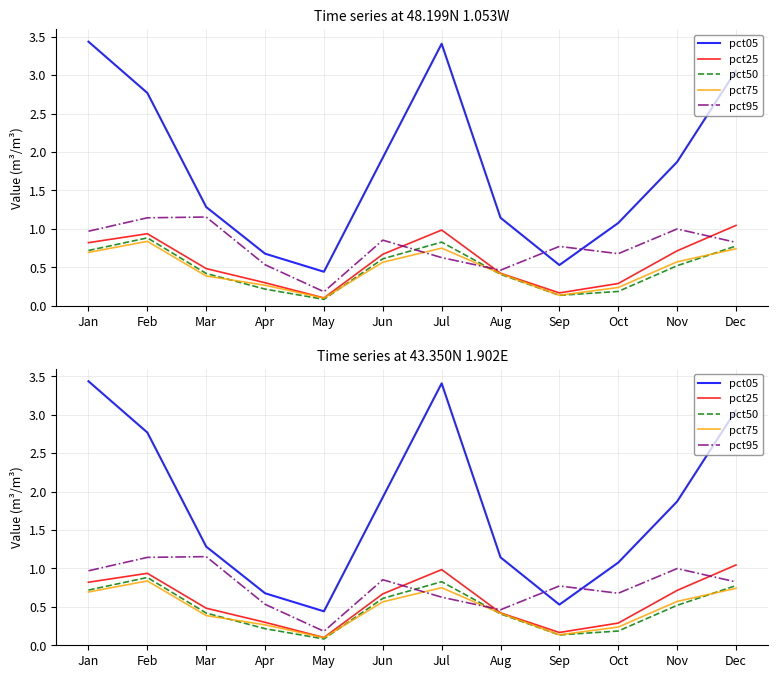

What is the total value across all series at Aug?

2.9